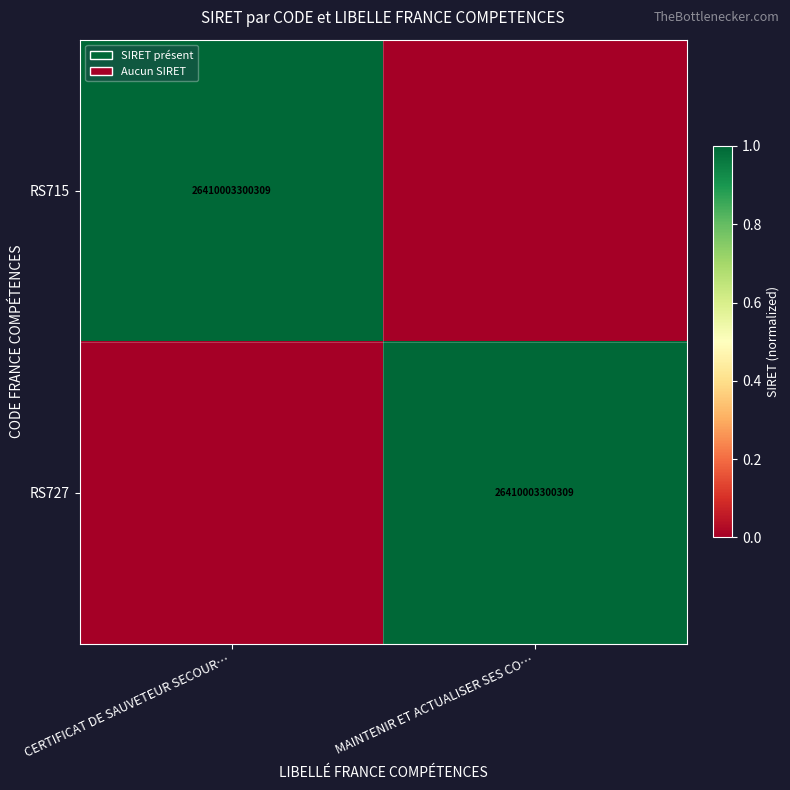

The RS715 series shows 26410003300309 at CERTIFICAT DE SAUVETEUR SECOUR…. True or false?

True